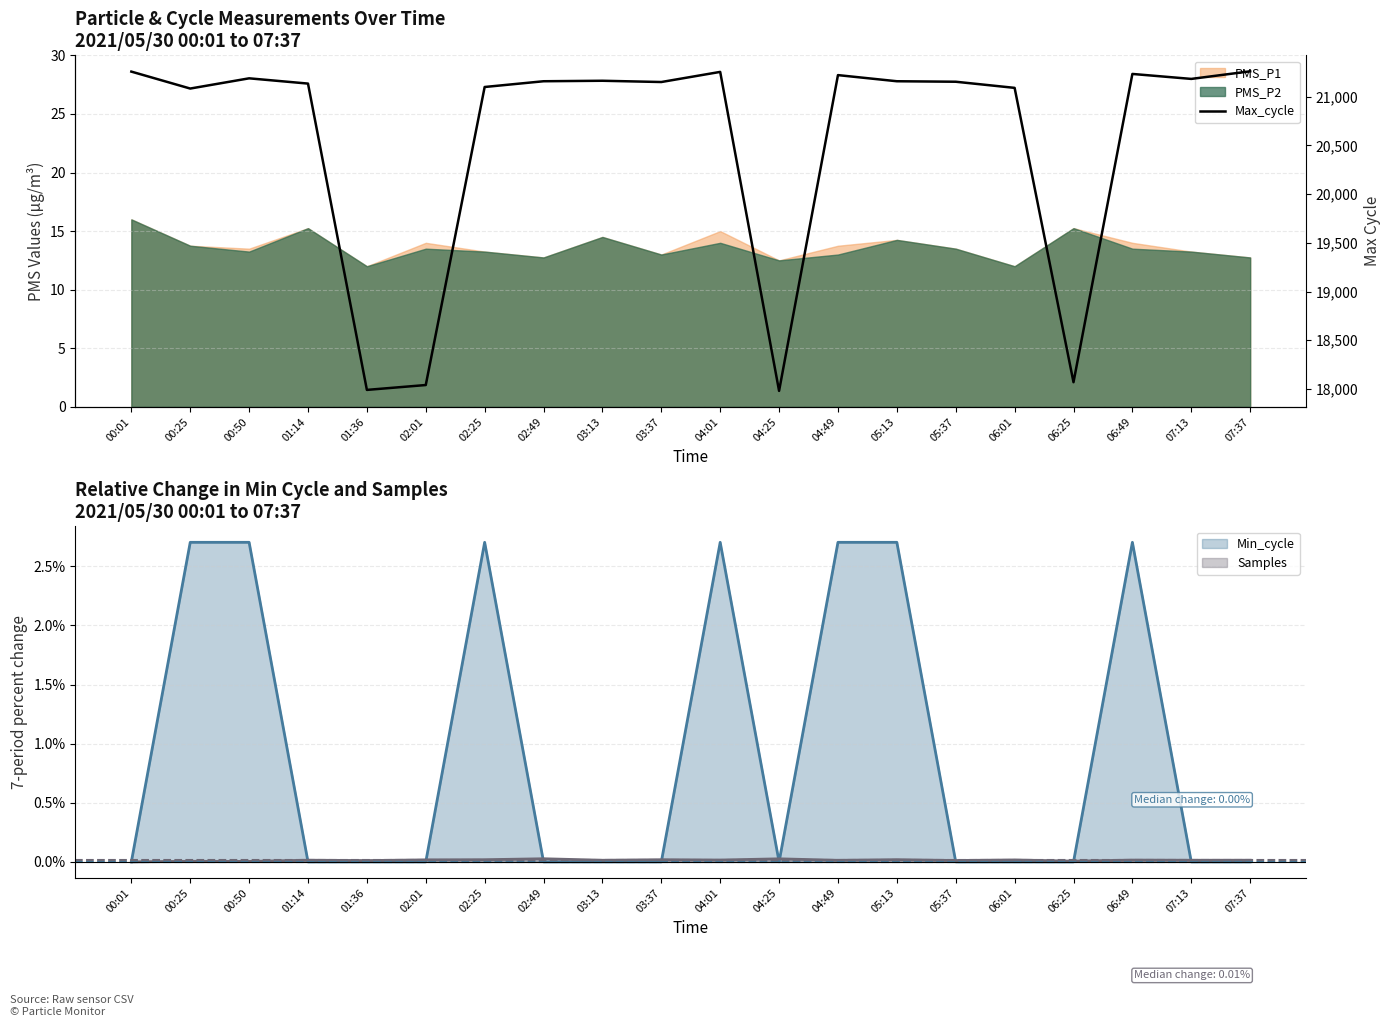

At which category does the data reach its first local peak?

00:50